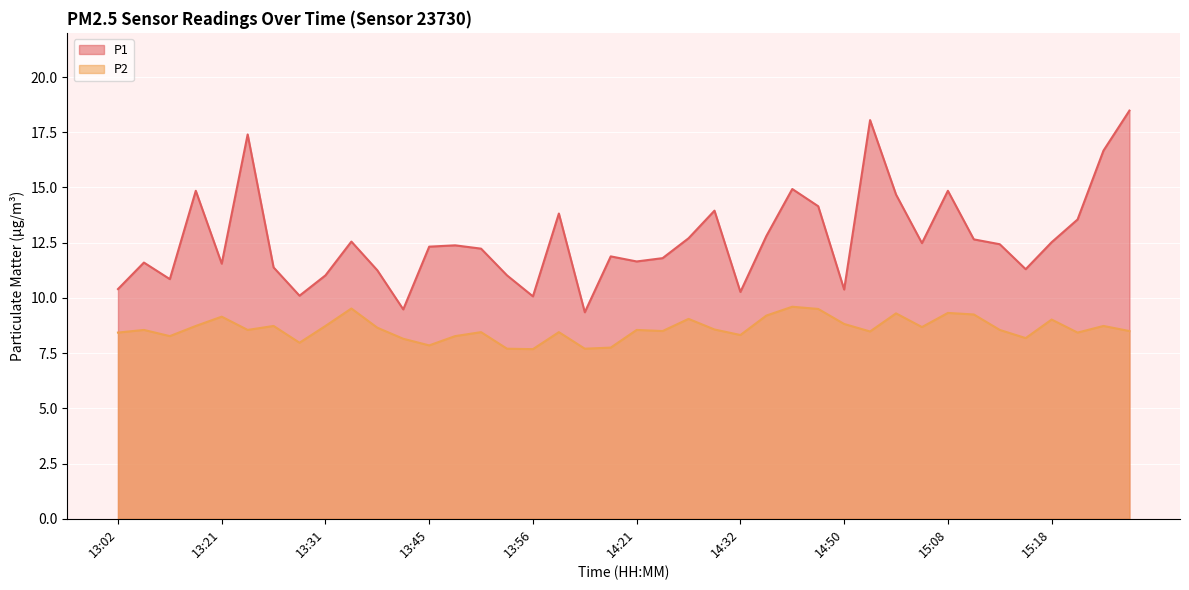

What is the average value of the P2 series?

8.6